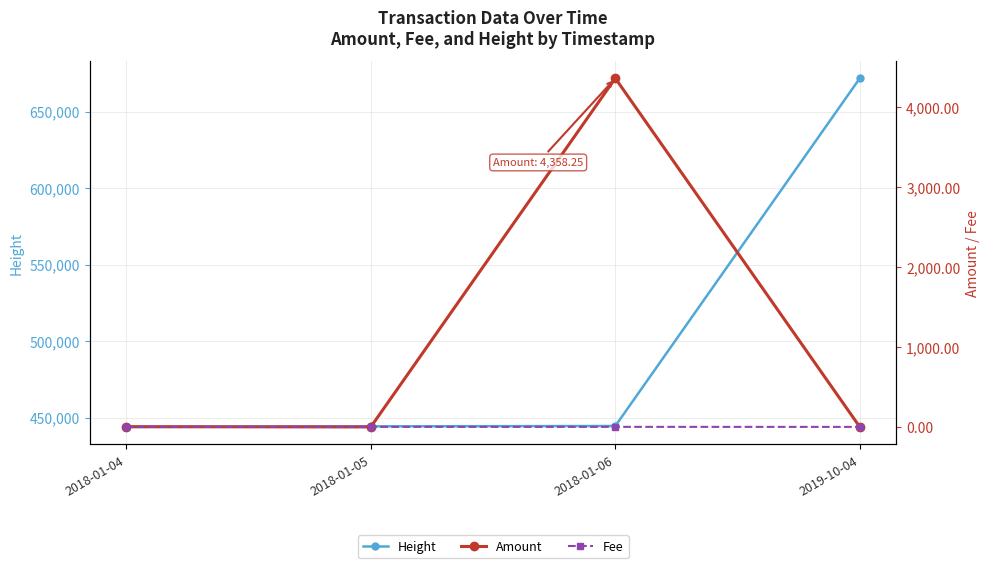

Rank the series by their maximum value, from lowest to highest.

Fee, Amount, Height